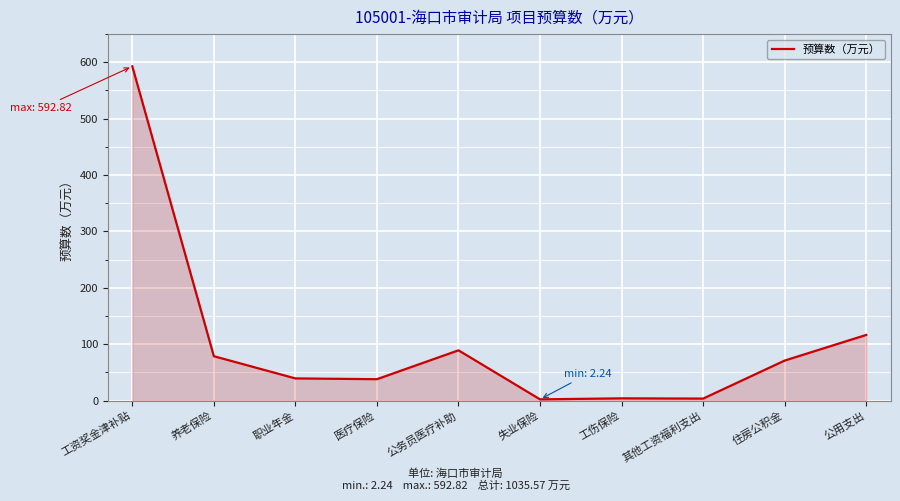

Which has a higher value, 其他工资福利支出 or 公用支出?

公用支出